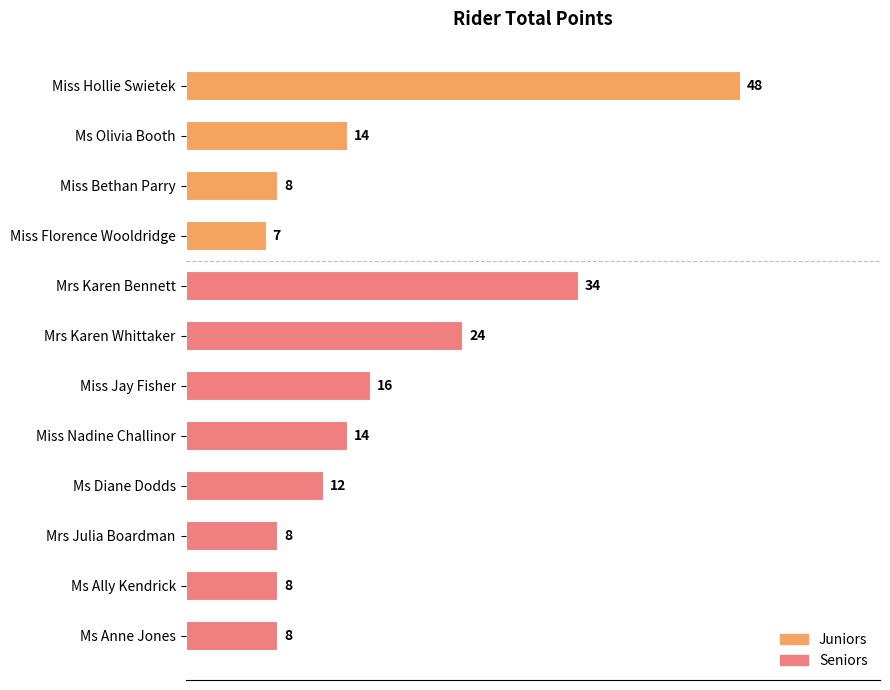

What is the approximate value at Mrs Karen Whittaker, to the nearest 10?

20